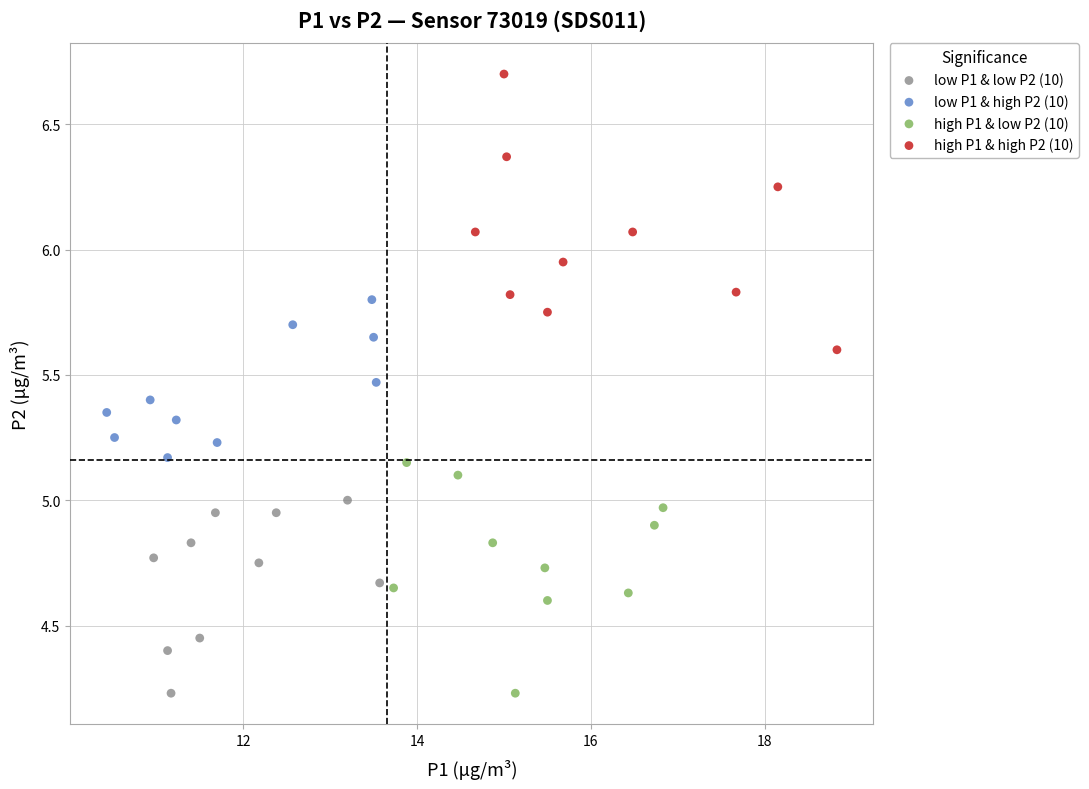

Which series has the widest spread of Y values?

high P1 & high P2 (10)